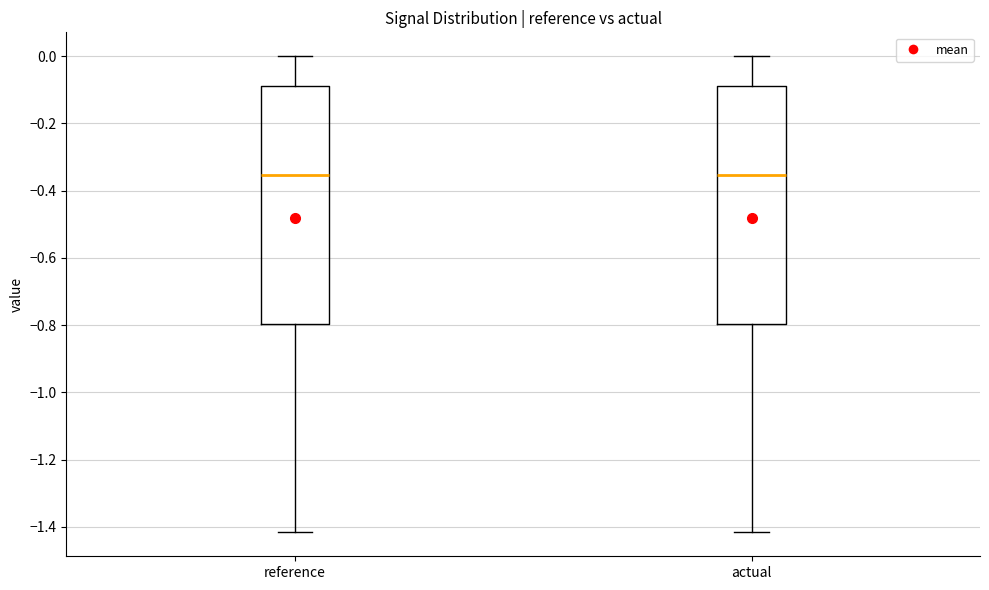

Reading left to right, transcribe this box plot: for each box, give where its median line is, the range the box spans, and where its two whiskers end, as read against the y-axis. The values are not printed on the chart, so give them approximately, as read against the axis.

reference: median -0.36, box -0.80 to -0.08, whiskers -1.42 to 0.00
actual: median -0.36, box -0.80 to -0.08, whiskers -1.42 to 0.00